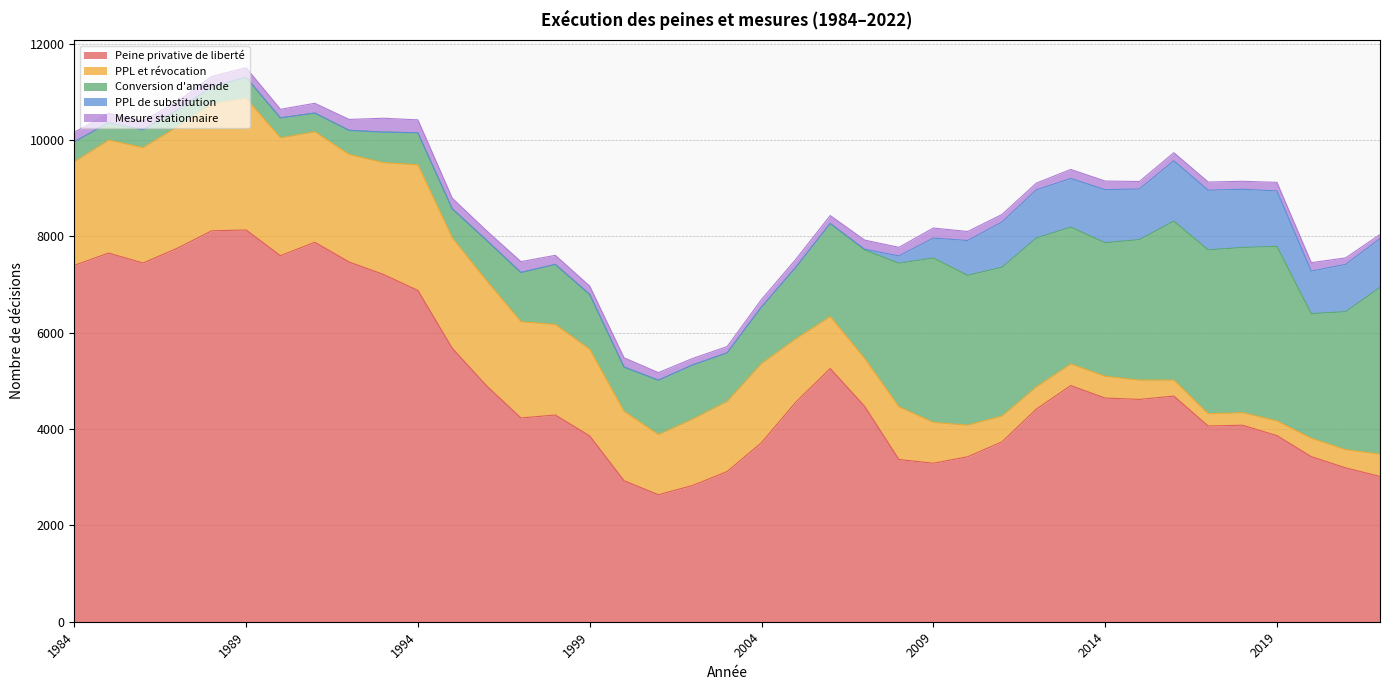

Which series changed the most between 1990 and 2000?

Peine privative de liberté